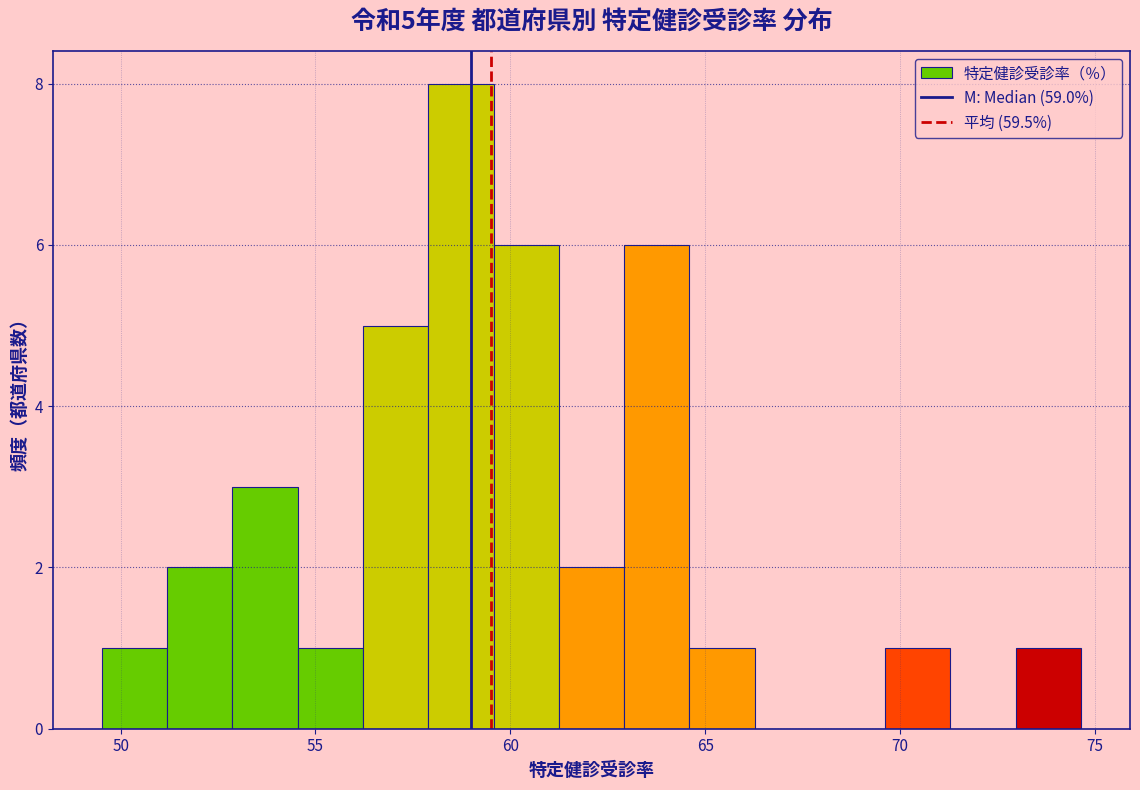

Read against the x-axis, roughly where is the centre of the tallest bar?

58.5